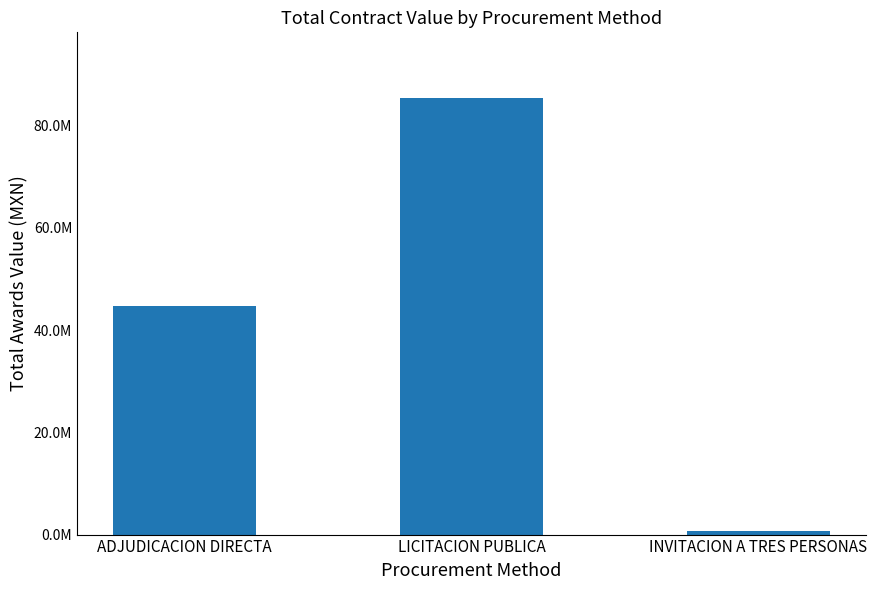

Does the chart contain any negative values?

No